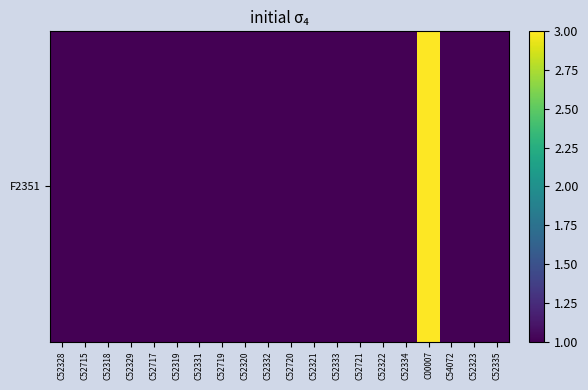

Reading left to right, extract all data points from this chart.

C52328=1	C52715=1	C52318=1	C52329=1	C52717=1	C52319=1	C52331=1	C52719=1	C52320=1	C52332=1	C52720=1	C52321=1	C52333=1	C52721=1	C52322=1	C52334=1	C00007=3	C54072=1	C52323=1	C52335=1